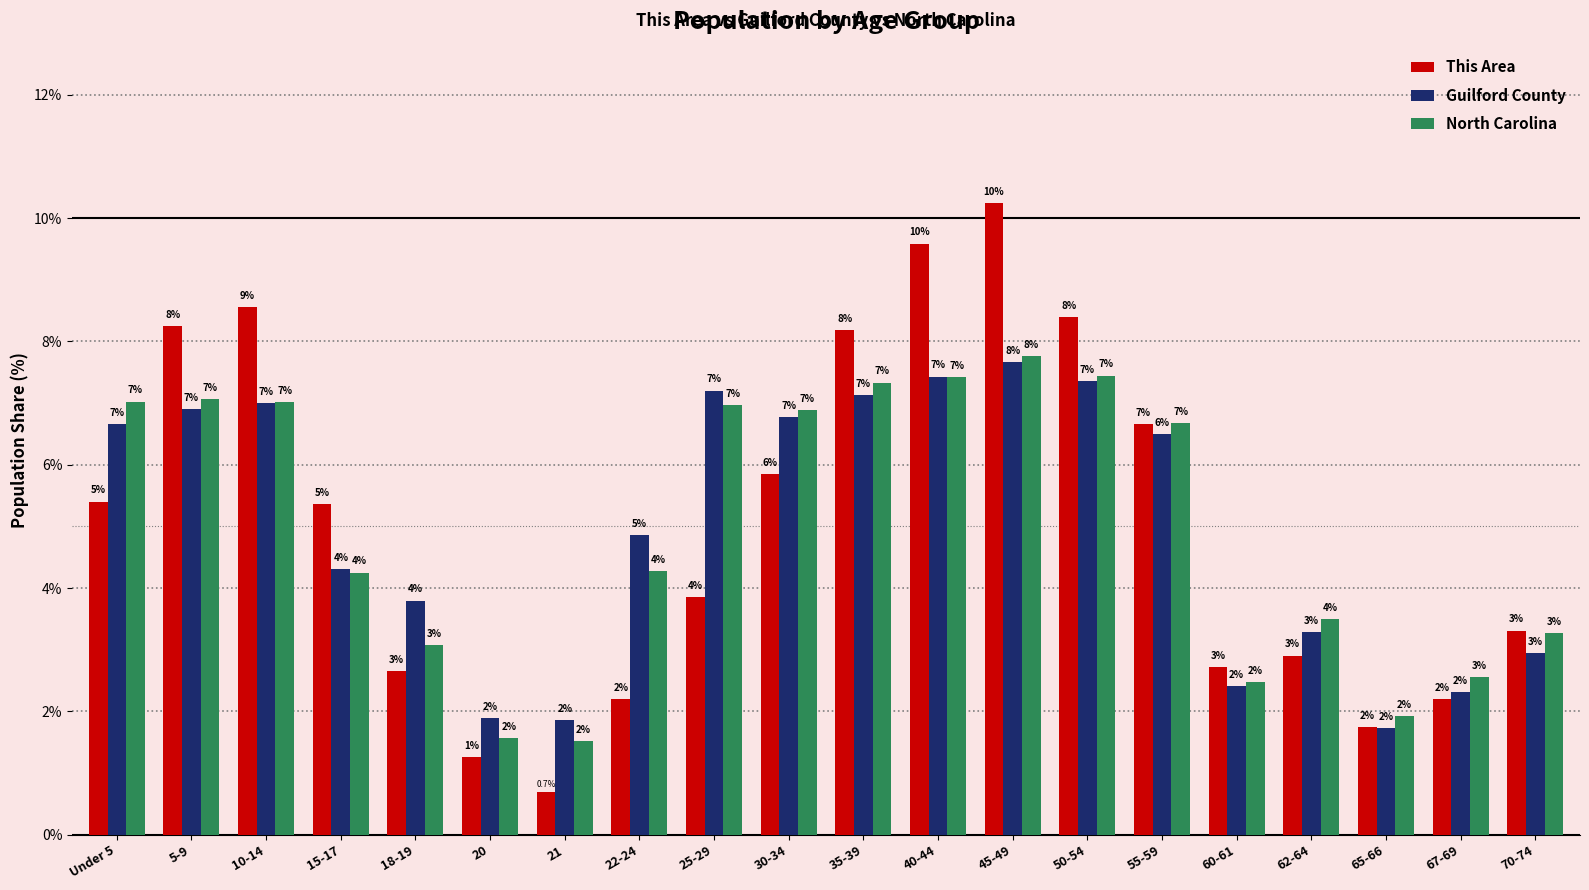

What is the average value of the North Carolina series?

5.0